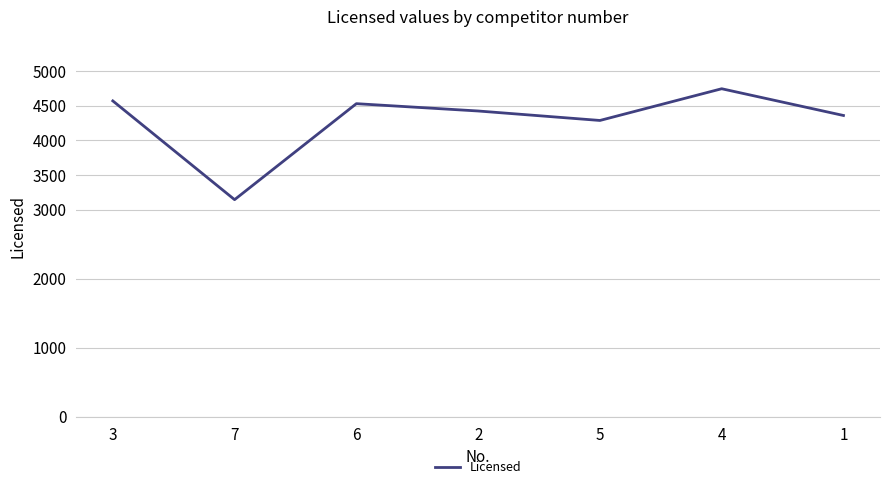

The value at 7 is 1233. True or false?

False